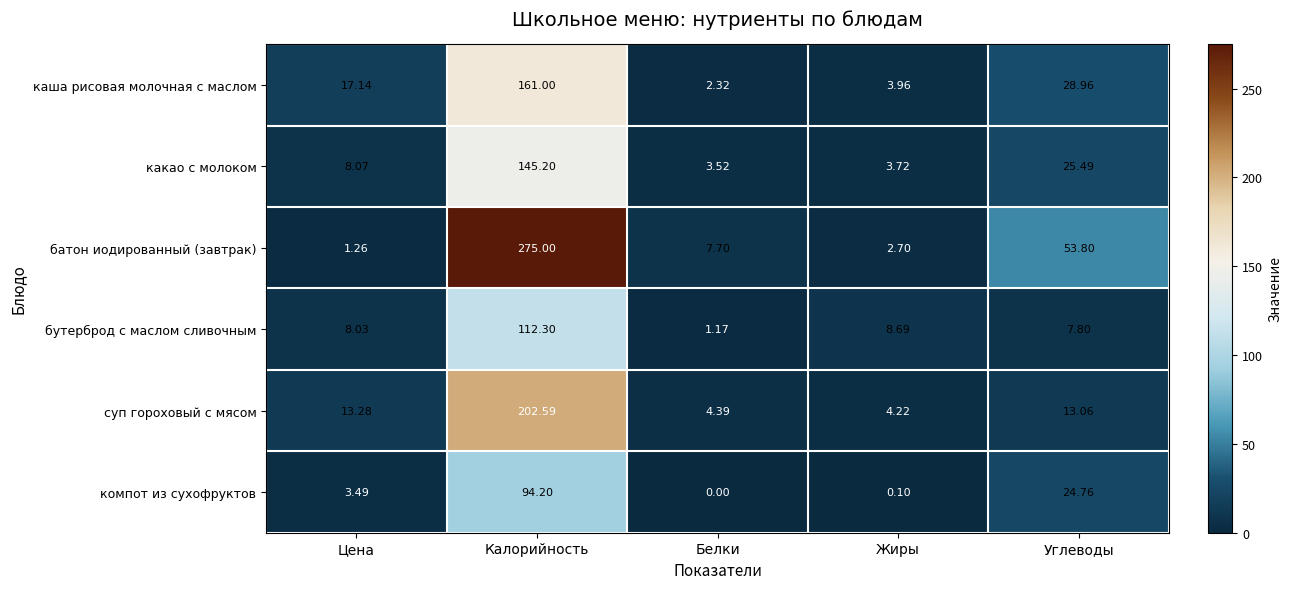

Which series has the widest spread of values?

батон иодированный (завтрак)